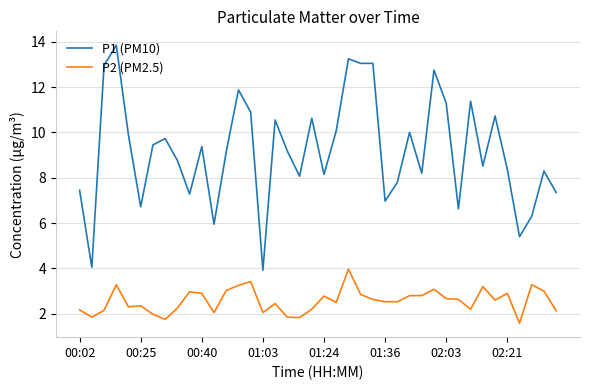

List the series in order of their peak value, lowest first.

P2 (PM2.5), P1 (PM10)